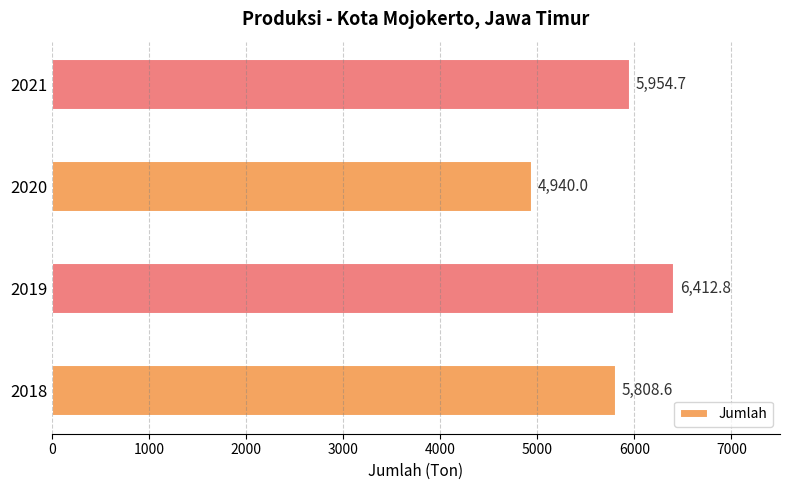

Reading bottom to top, list all the values displayed in this chart.

5808.6	6412.8	4940.0	5954.7